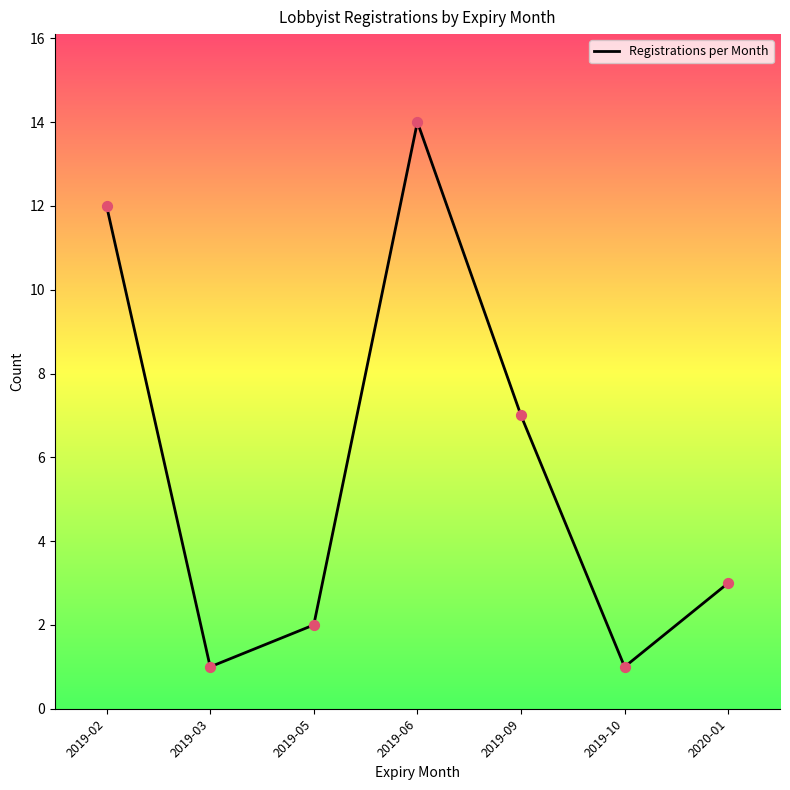

Between 2019-06 and 2020-01, which is larger?

2019-06